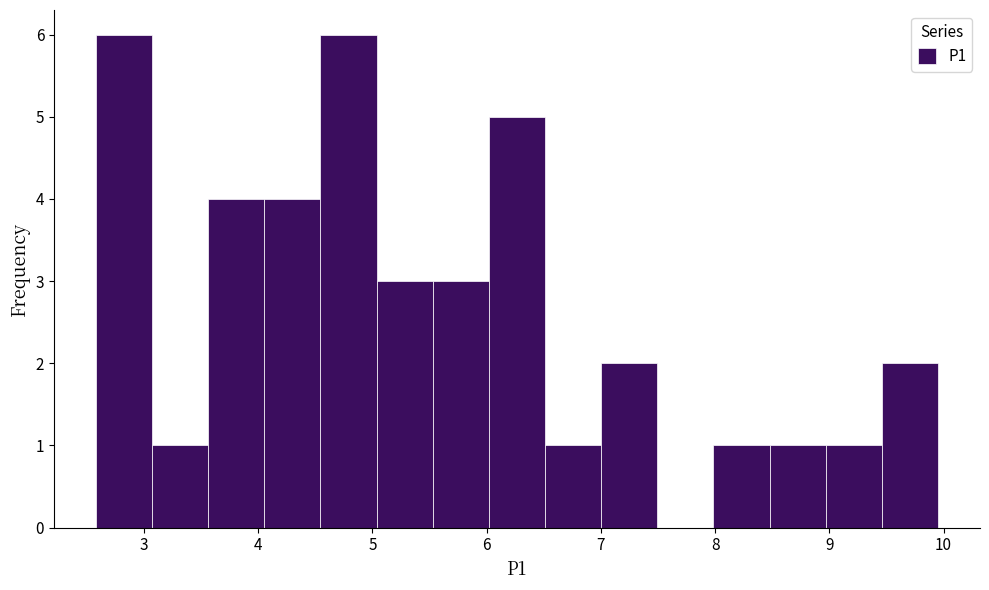

How tall is the bar that spans 5.5 to 6.0 on the x-axis? Neither the bar edges nor the heights are printed on the chart, so give them approximately, as read against the axes.

3